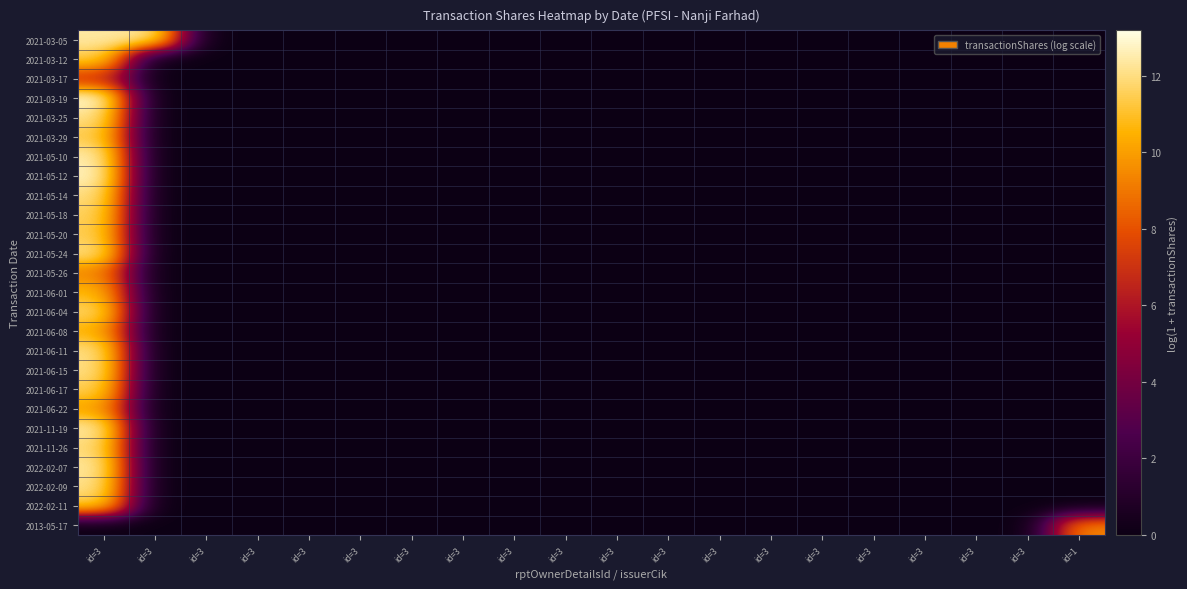

Which series has the largest total across all categories?

2021-03-05